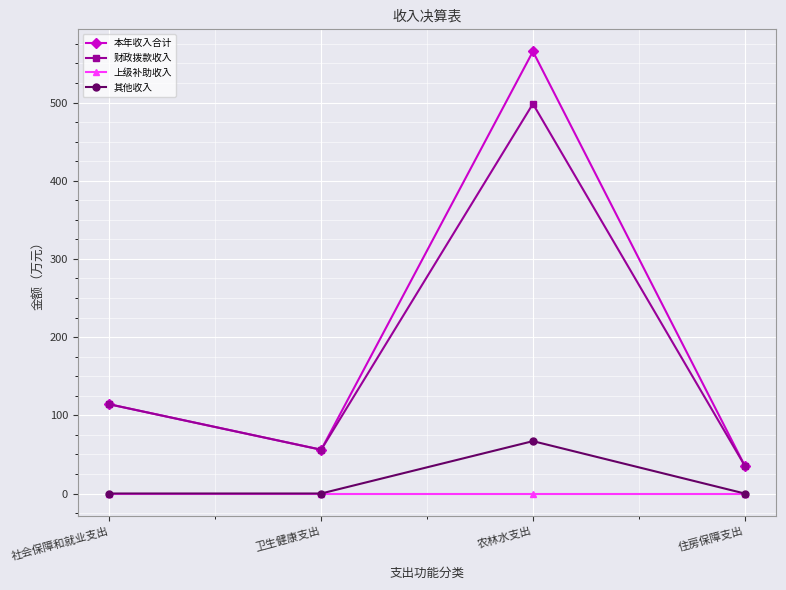

What is the label of the 2nd point from the left?

卫生健康支出